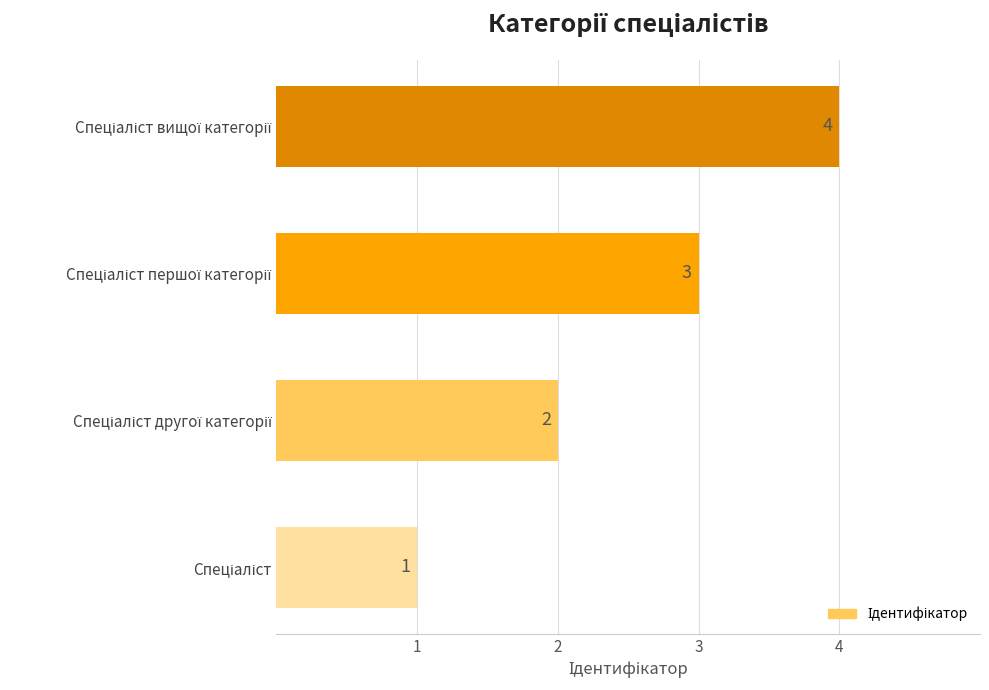

What is the maximum value shown in the chart?

4